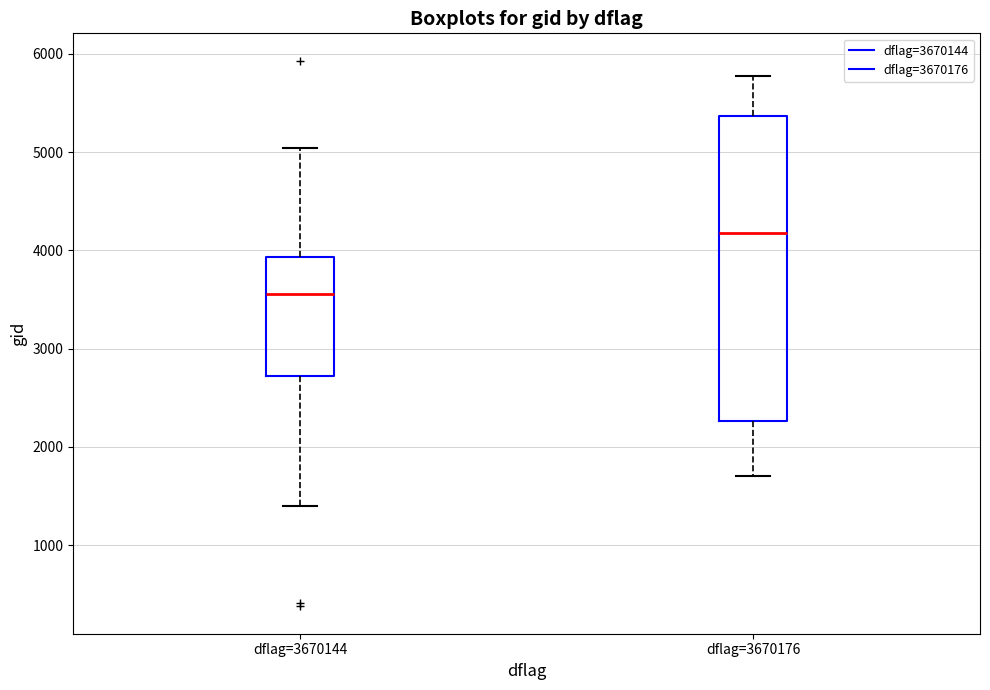

Reading left to right, transcribe this box plot: for each box, give where its median line is, the range the box spans, and where its two whiskers end, as read against the y-axis. The values are not printed on the chart, so give them approximately, as read against the axis.

dflag=3670144: median 3600, box 2700 to 3900, whiskers 1400 to 5000
dflag=3670176: median 4200, box 2300 to 5400, whiskers 1700 to 5800